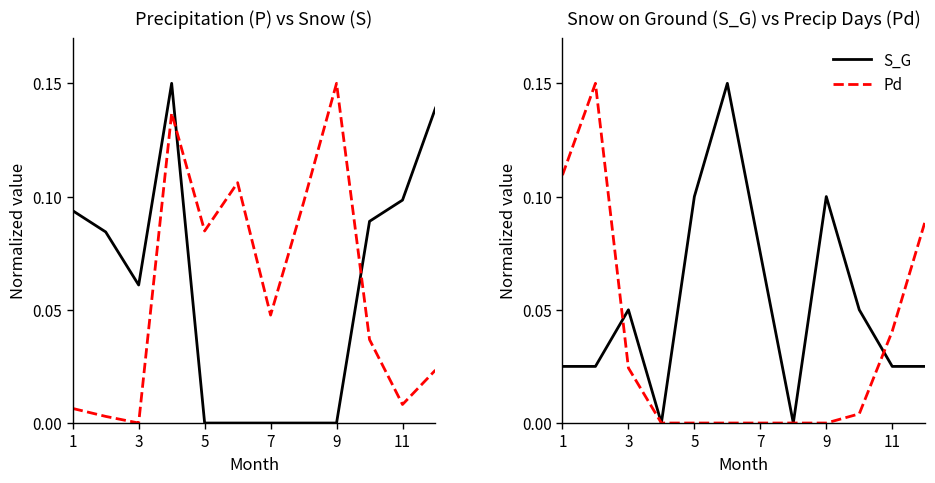

Is it true that Pd equals 0.0 at 9?

True